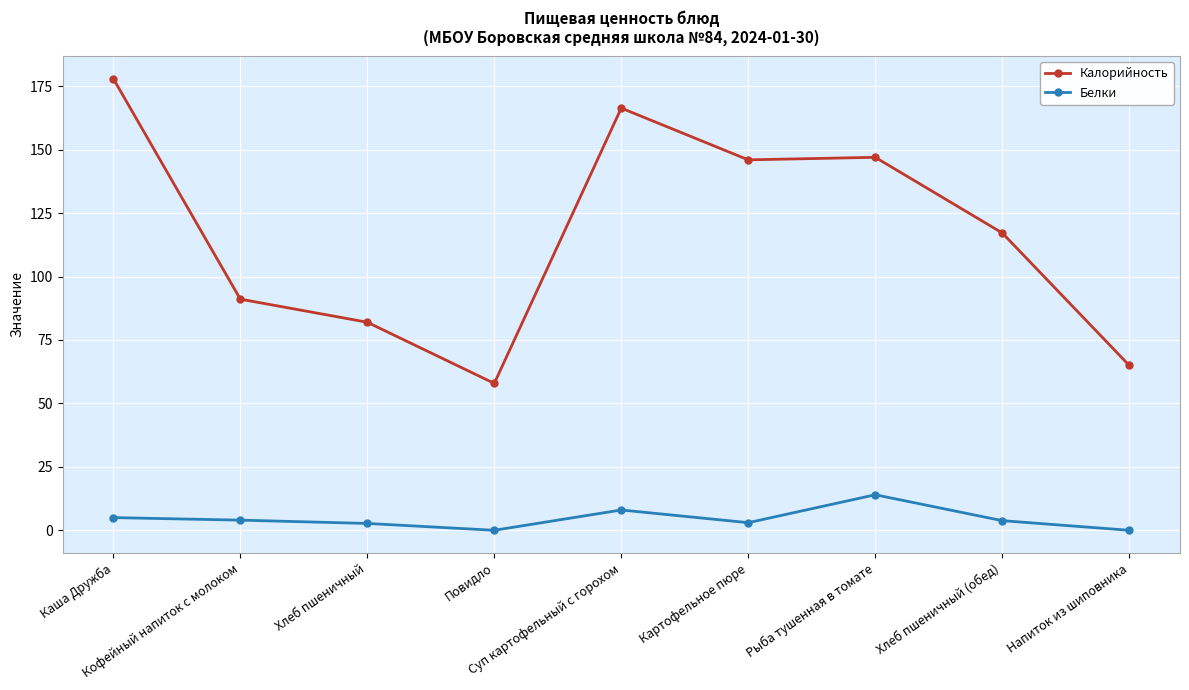

What position from the left is Хлеб пшеничный (обед)?

8